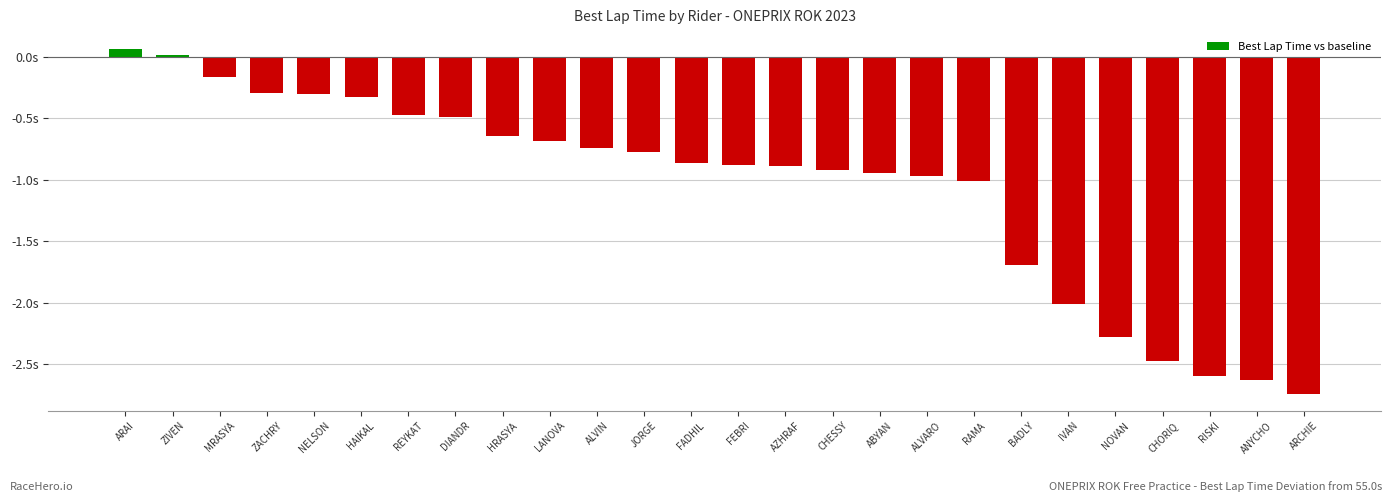

What is the sum of the values at AZHRAF and FADHIL?

-1.8